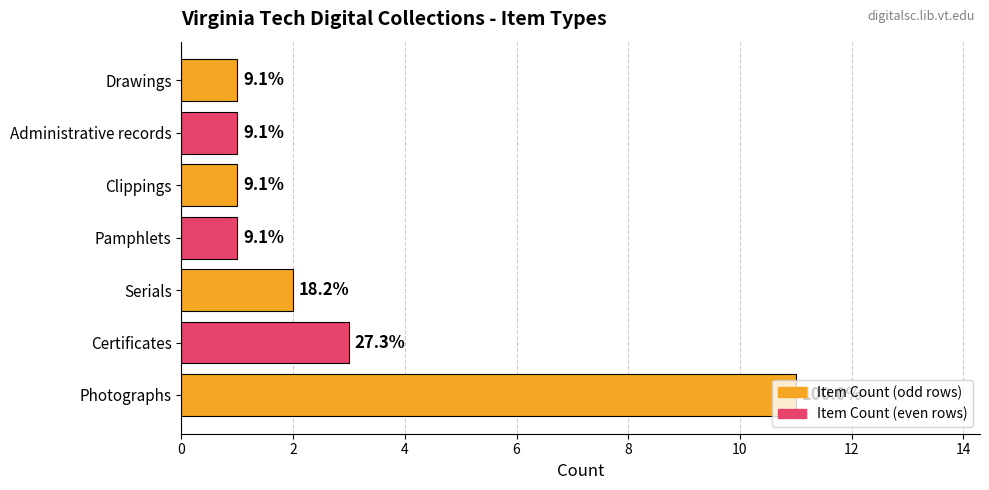

What is the greatest value displayed?

11